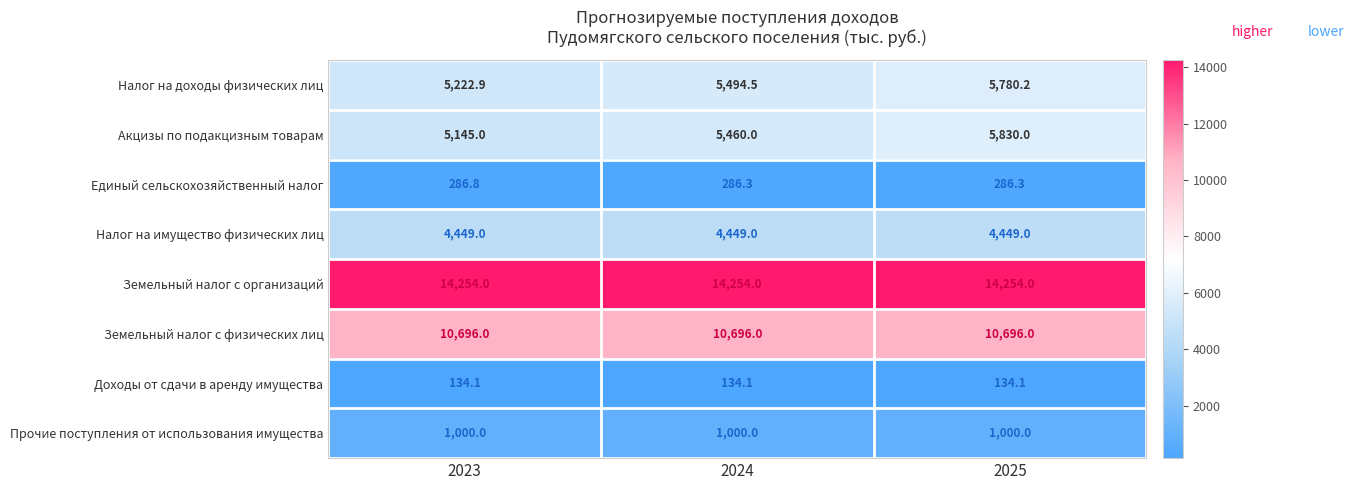

What is the sum of the Акцизы по подакцизным товарам values at 2023 and 2025?

10975.0